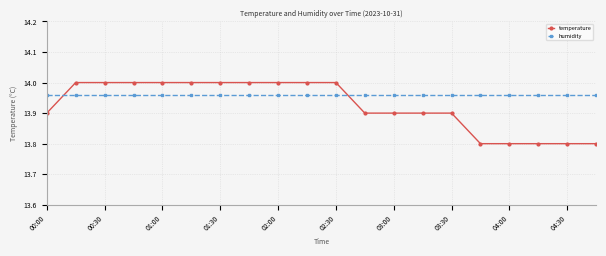

Rank the series by their maximum value, from lowest to highest.

humidity, temperature